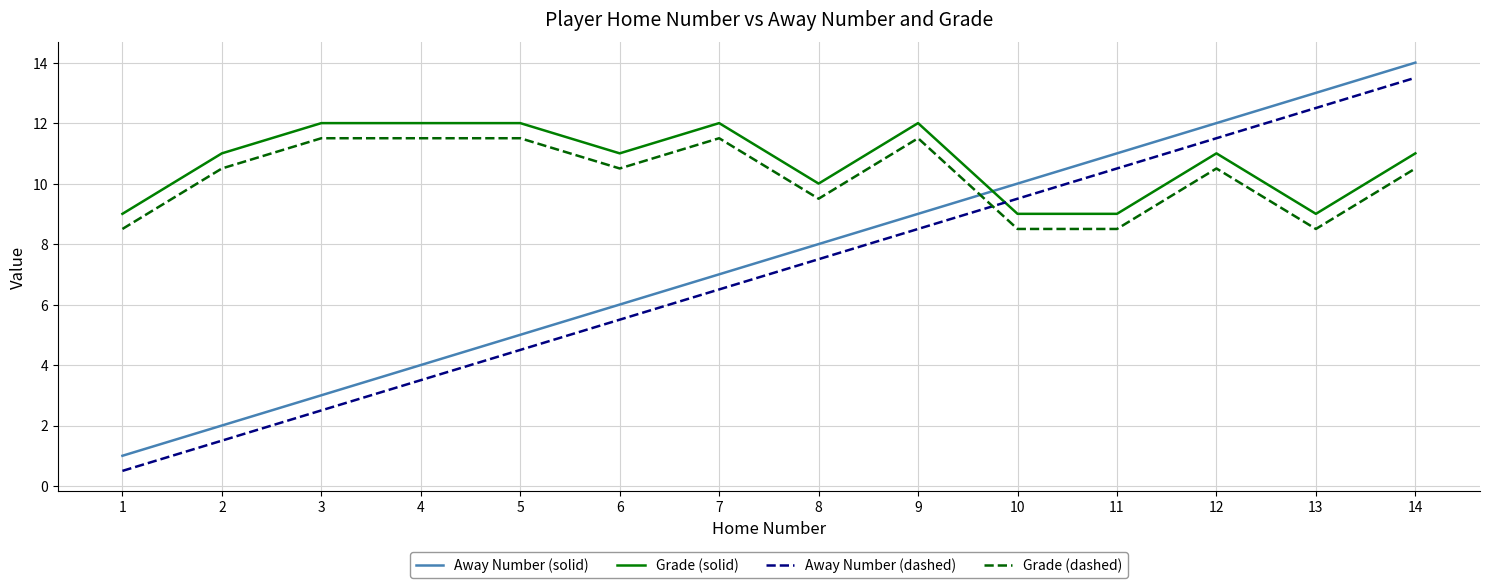

Is the value of Grade (solid) at 4 greater than the value of Away Number (solid) at 10?

Yes